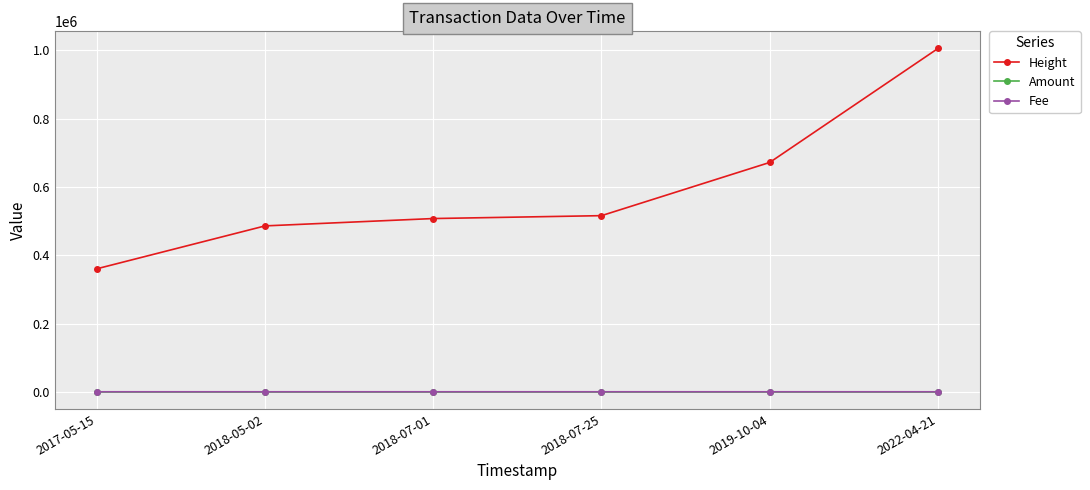

What is the difference between the maximum and minimum values in the Height series?

645246.0